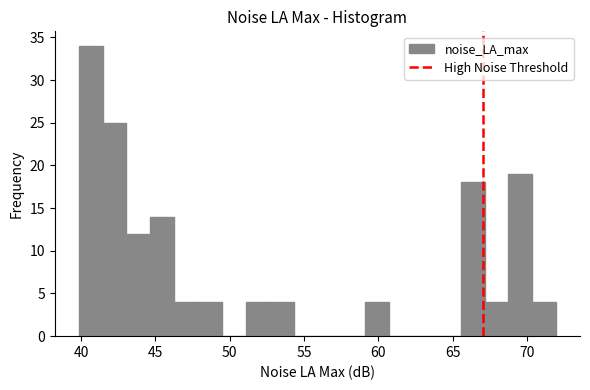

Around what value on the x-axis is the tallest bar? Give the approximate position of its centre, as read against the axis.

40.5